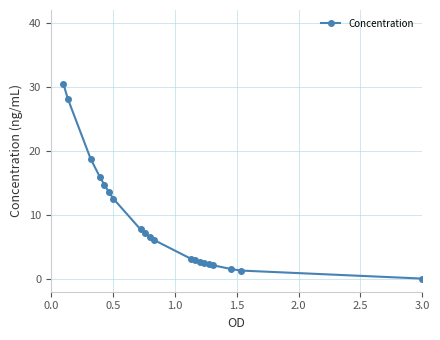

What is the average value?

9.0